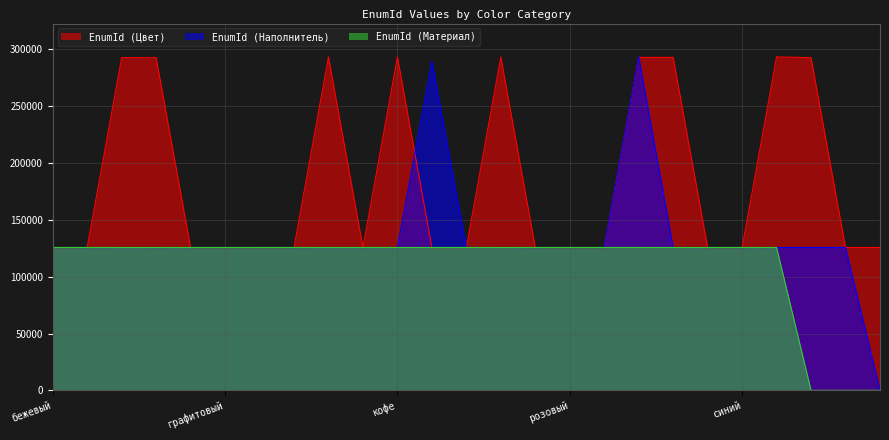

How many data points in EnumId (Наполнитель) are less than 125706?

12